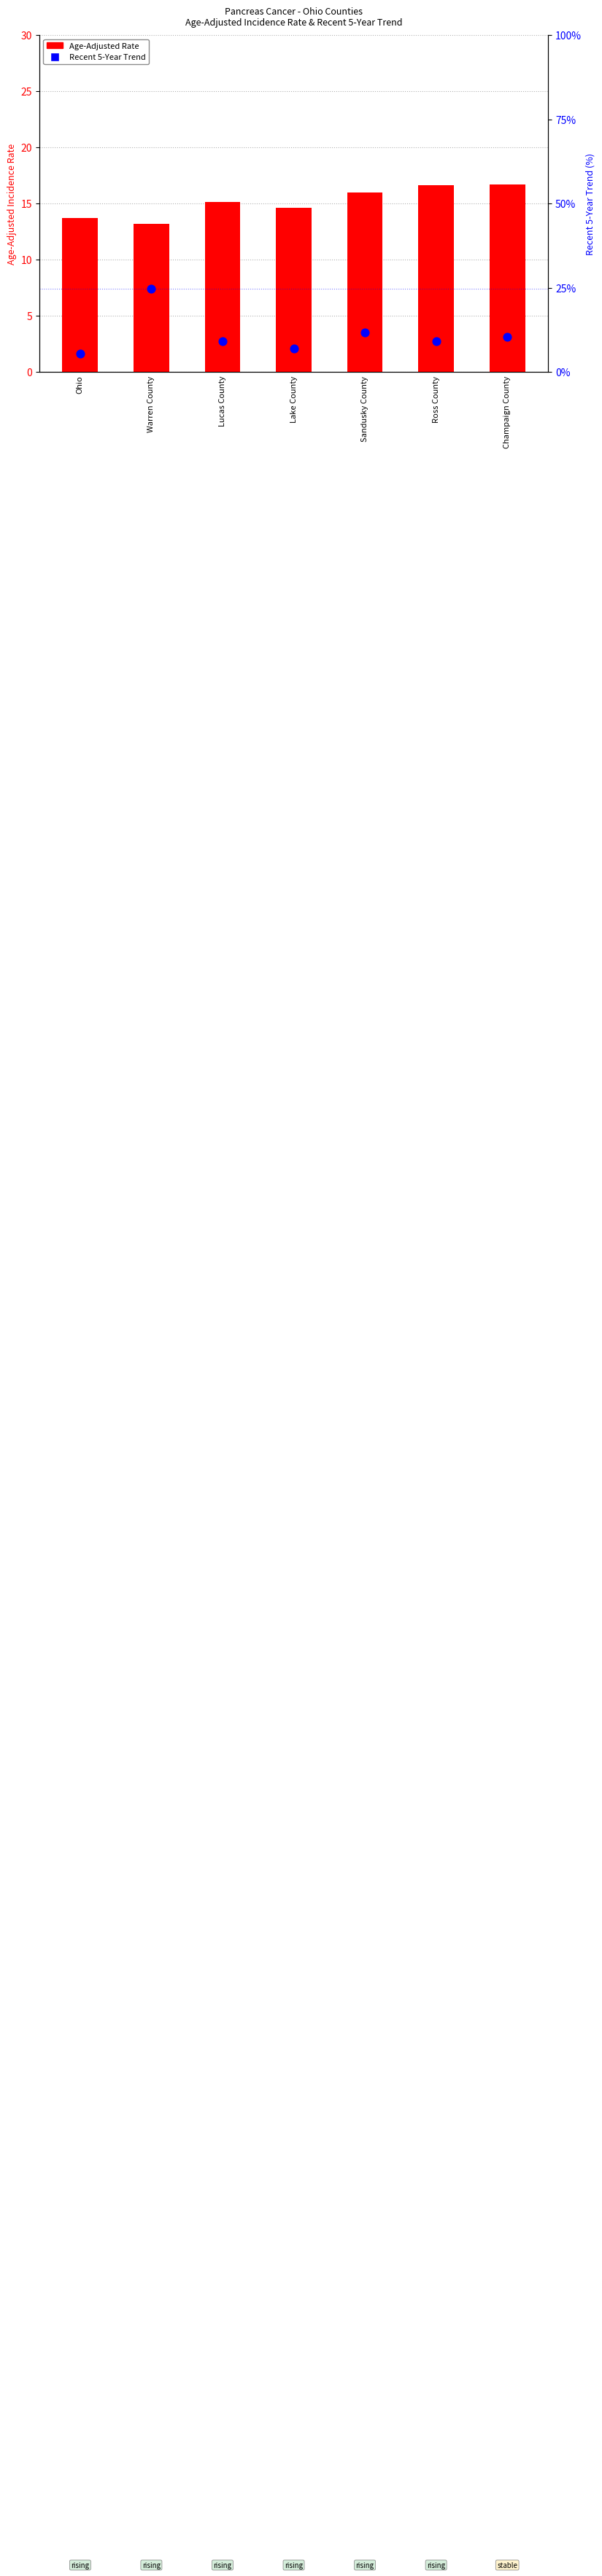

What are all the series names shown in the legend?

Age-Adjusted Rate, Recent 5-Year Trend